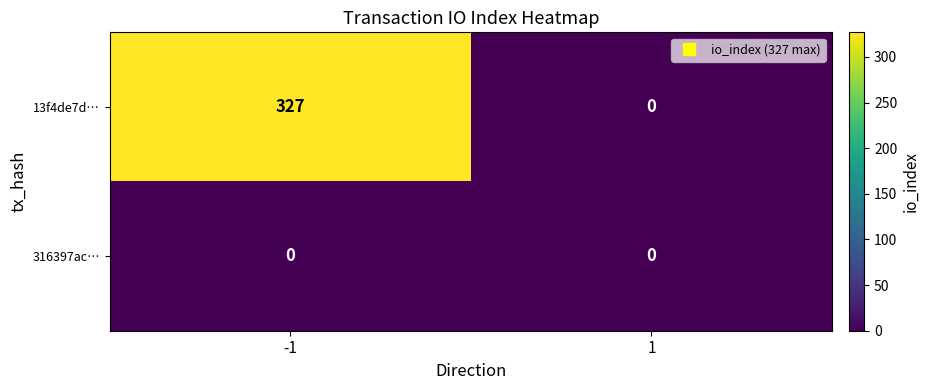

Which label corresponds to the largest value in the chart?

-1